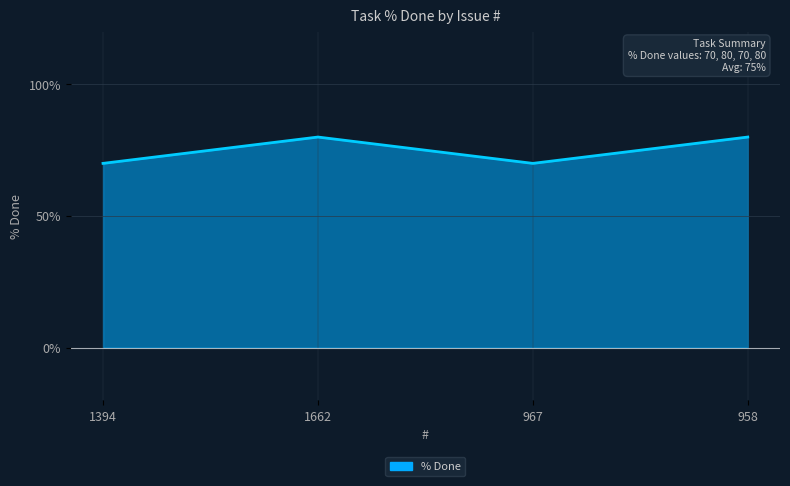

What is the approximate value at 1394, to the nearest 5?

70